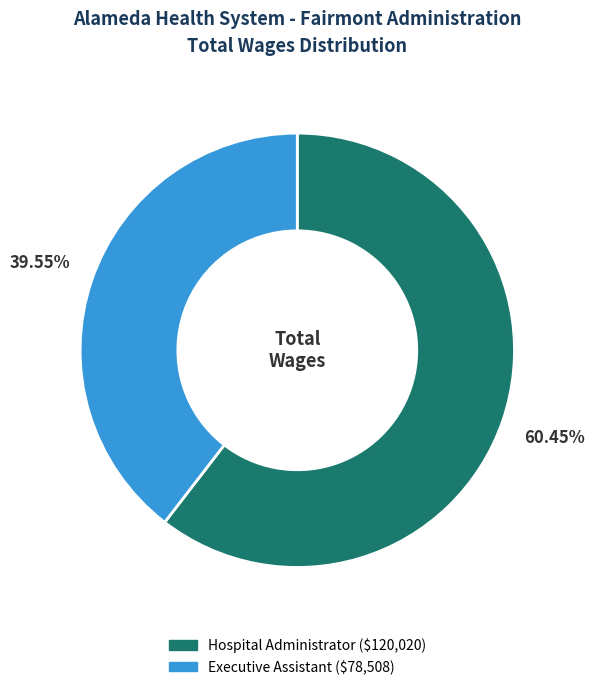

To the nearest percent, what is the difference between the largest and smallest slice percentages?

21%